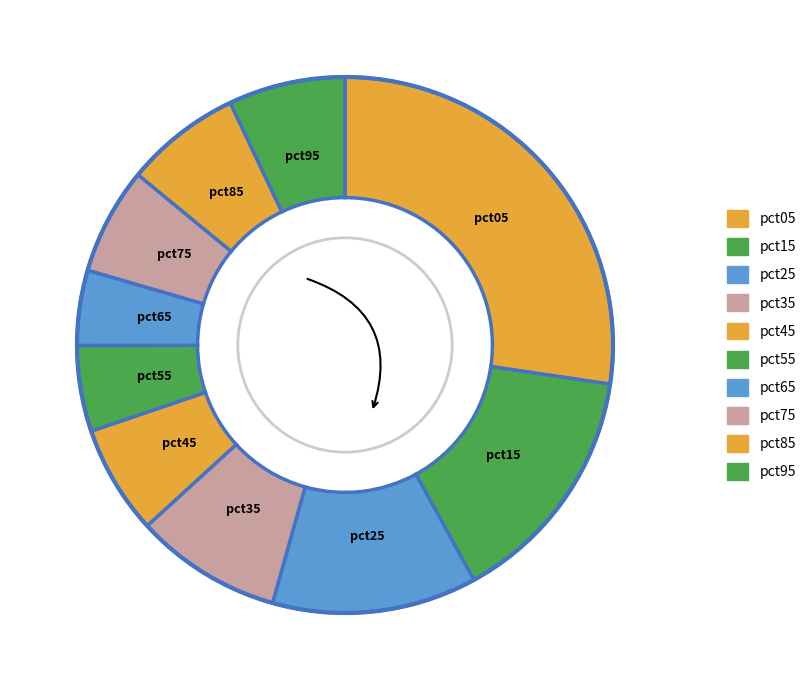

Is the sum of pct35 and pct25 greater than half?

No